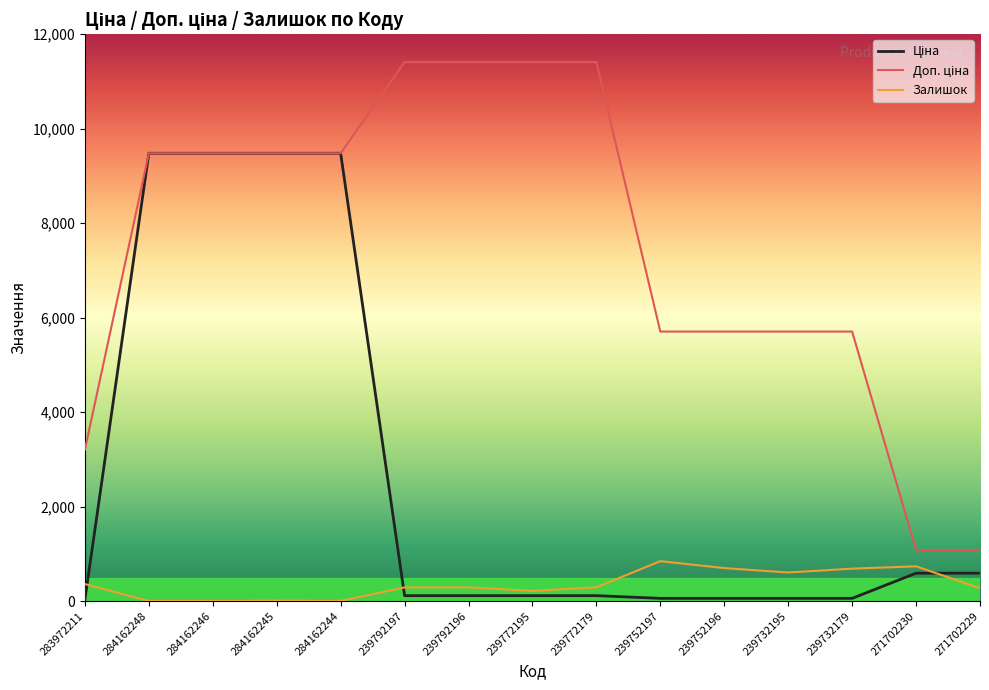

The value of Залишок at 239772179 is 290.0. True or false?

True